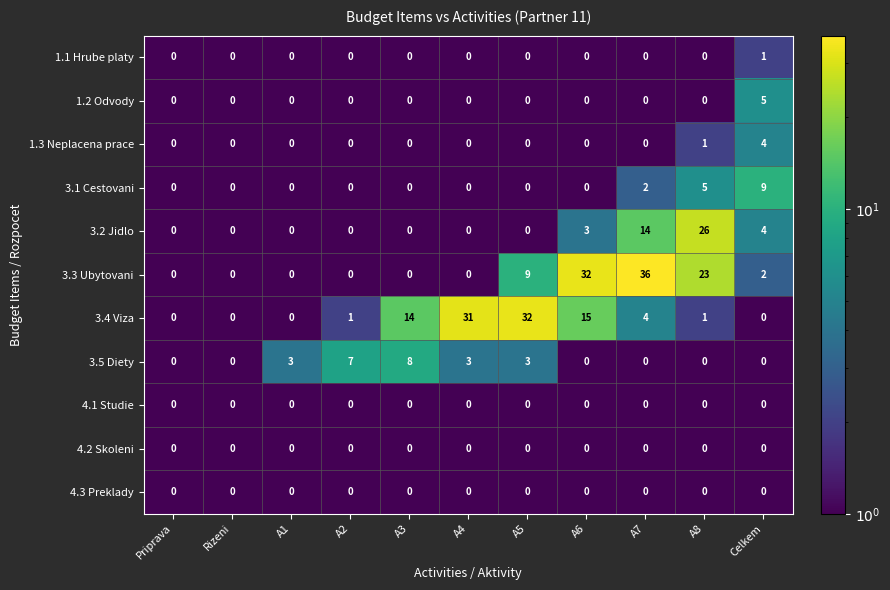

The 3.2 Jidlo series shows 3 at A7. True or false?

False